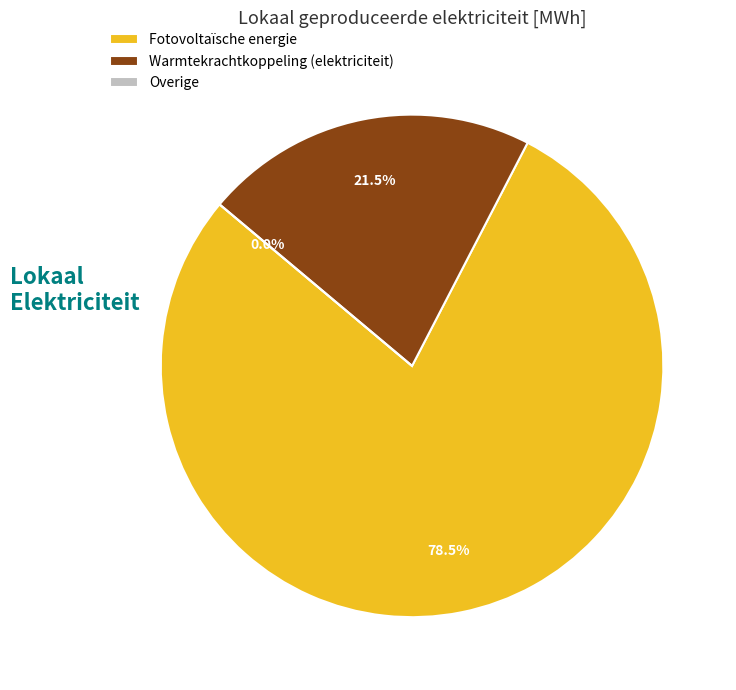

Which has a higher value, Overige or Warmtekrachtkoppeling (elektriciteit)?

Warmtekrachtkoppeling (elektriciteit)